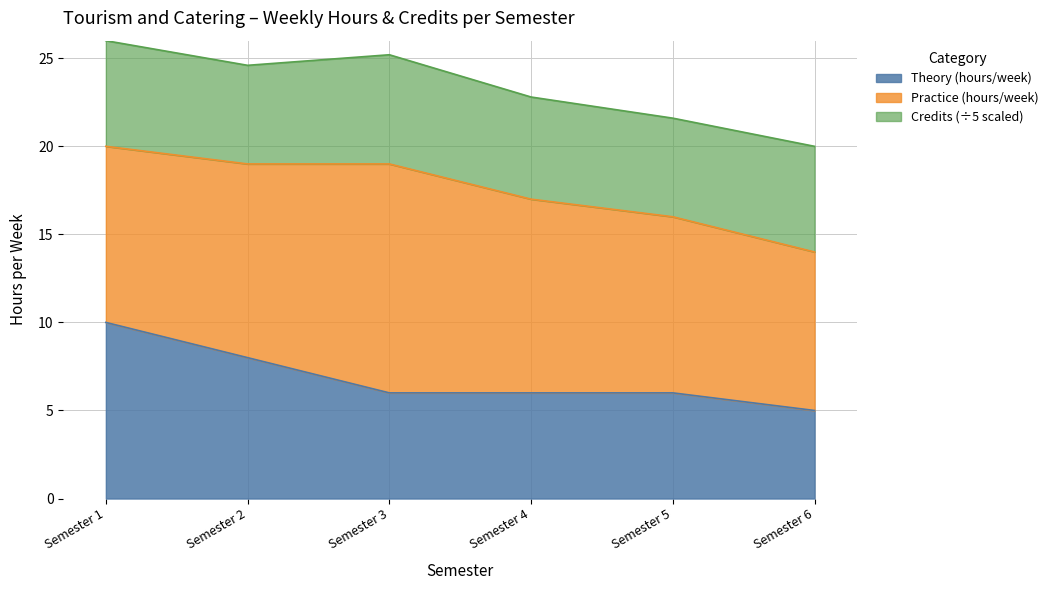

How many values are below 6?

1